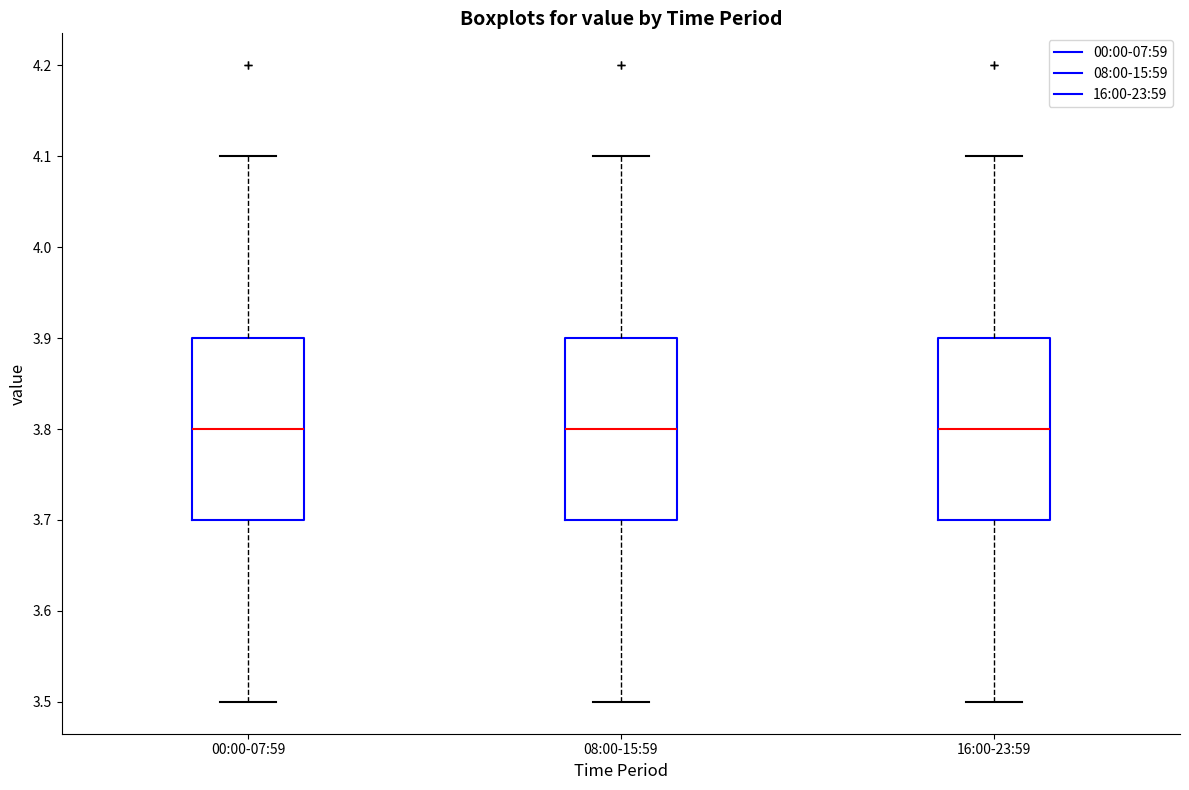

Where does the median line of the box for 00:00-07:59 sit on the y-axis? The values are not printed on the chart, so give them approximately, as read against the axis.

3.8